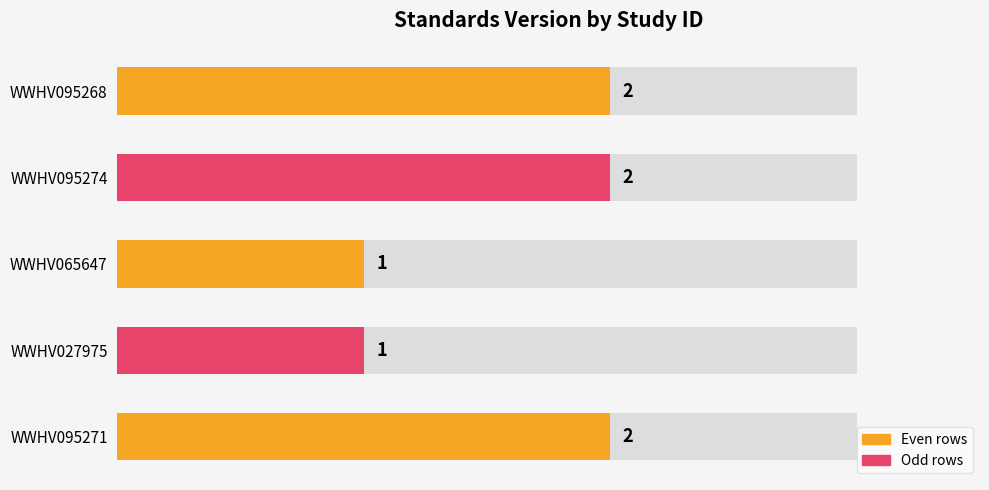

What is the difference between the second highest and second lowest values?

1